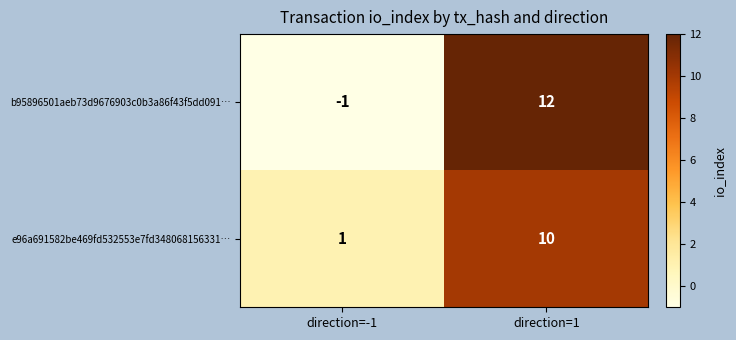

Reading left to right, transcribe all the data shown in this chart.

b95896501aeb73d9676903c0b3a86f43f5dd091…: direction=-1=-1	direction=1=12
e96a691582be469fd532553e7fd348068156331…: direction=-1=1	direction=1=10